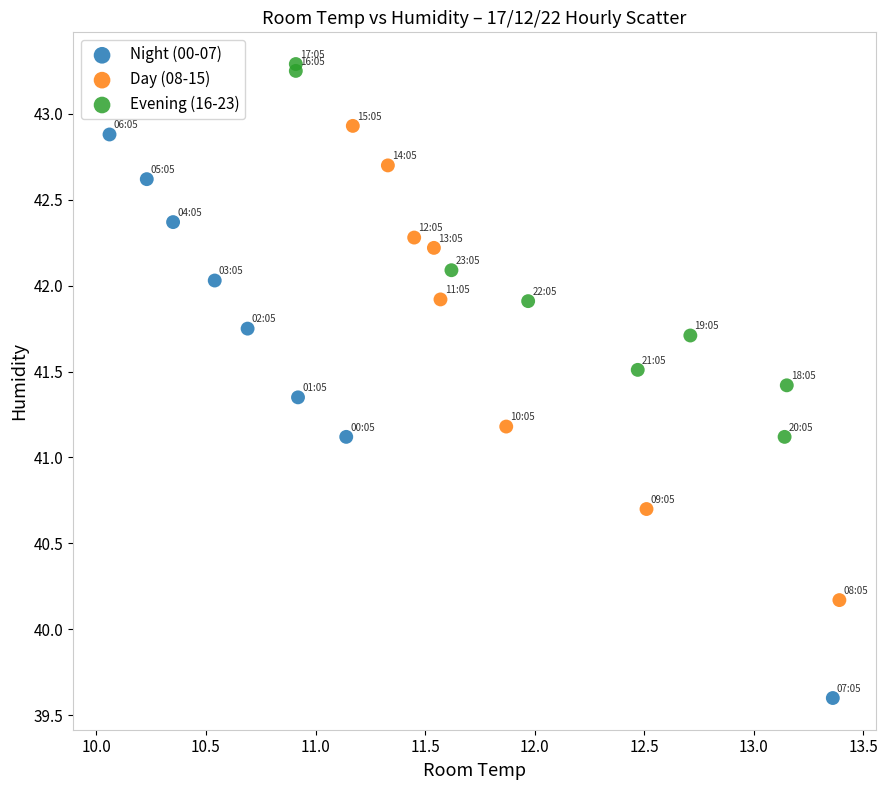

Which series contains the lowest Y value?

Night (00-07)